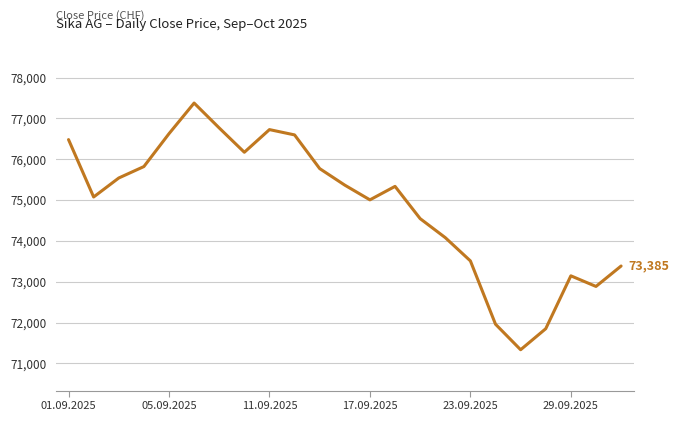

What is the sum of all values?

1721340